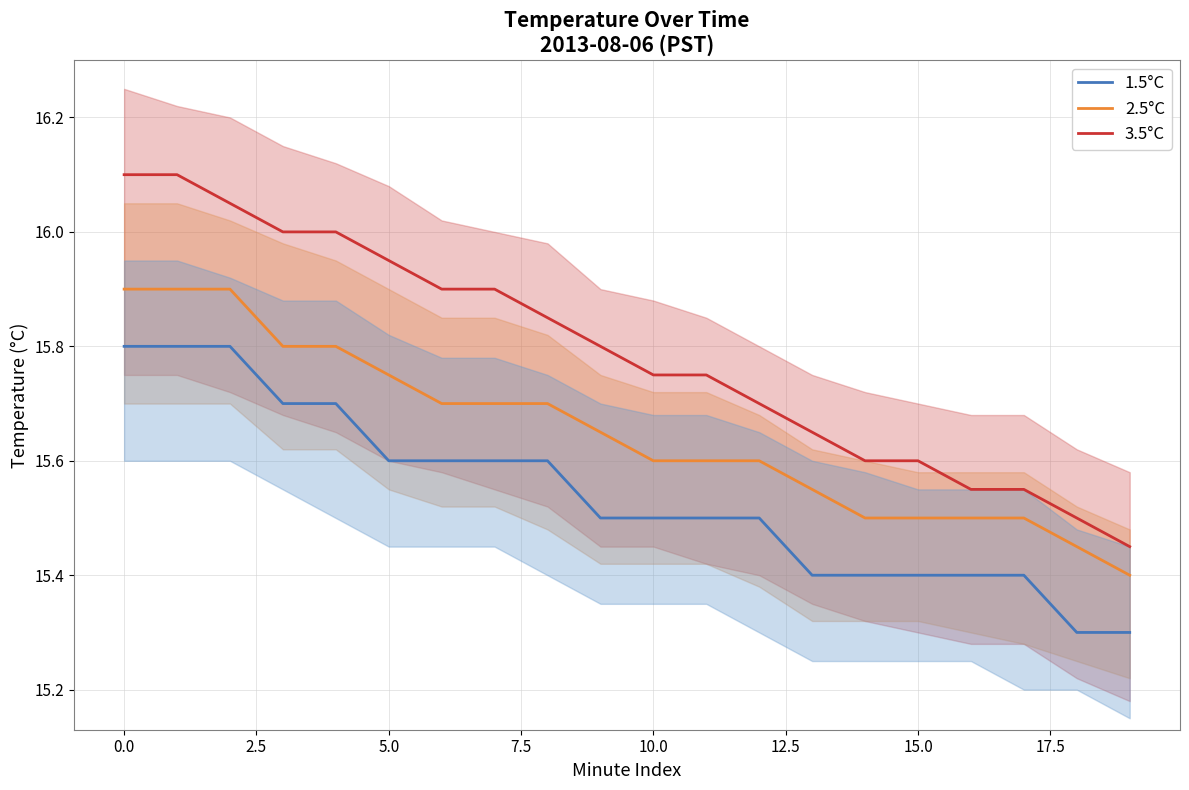

Which series has the largest range (max minus min)?

3.5°C